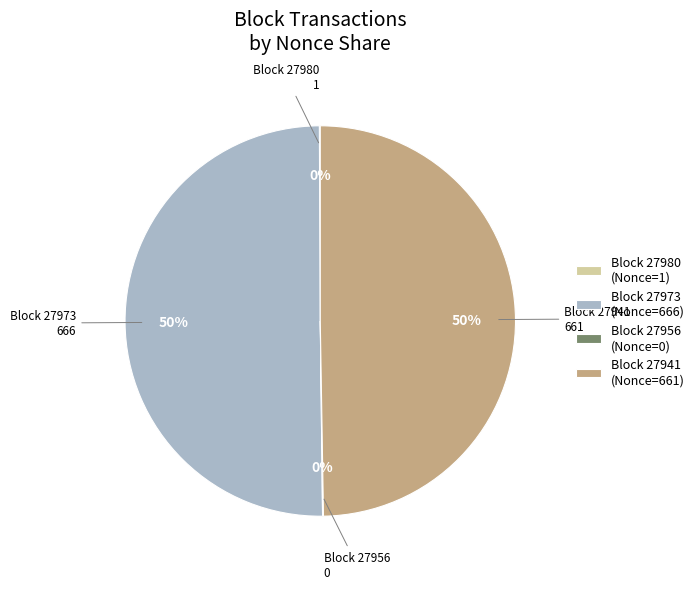

To the nearest percent, what is the difference between the largest and smallest slice percentages?

50%